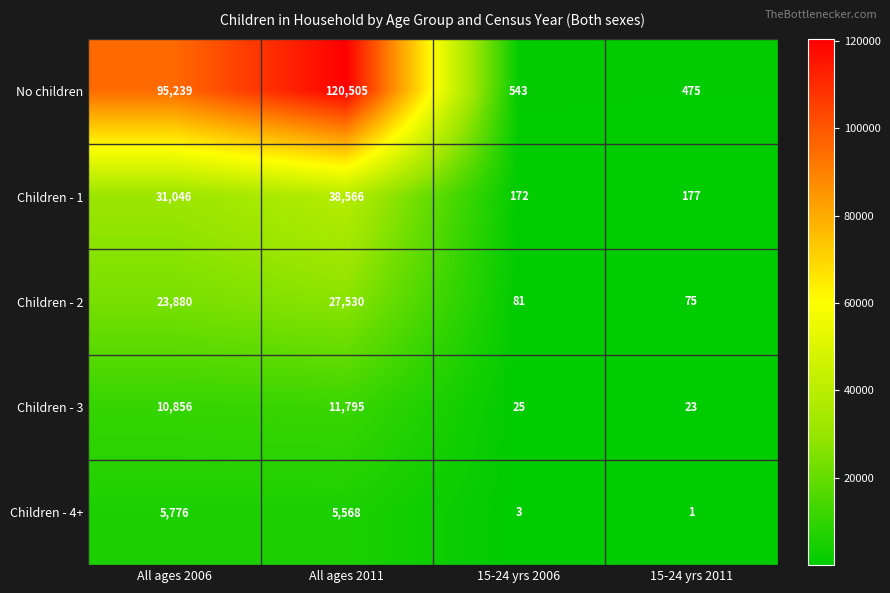

What is the approximate value of No children at 15-24 yrs 2011?

475